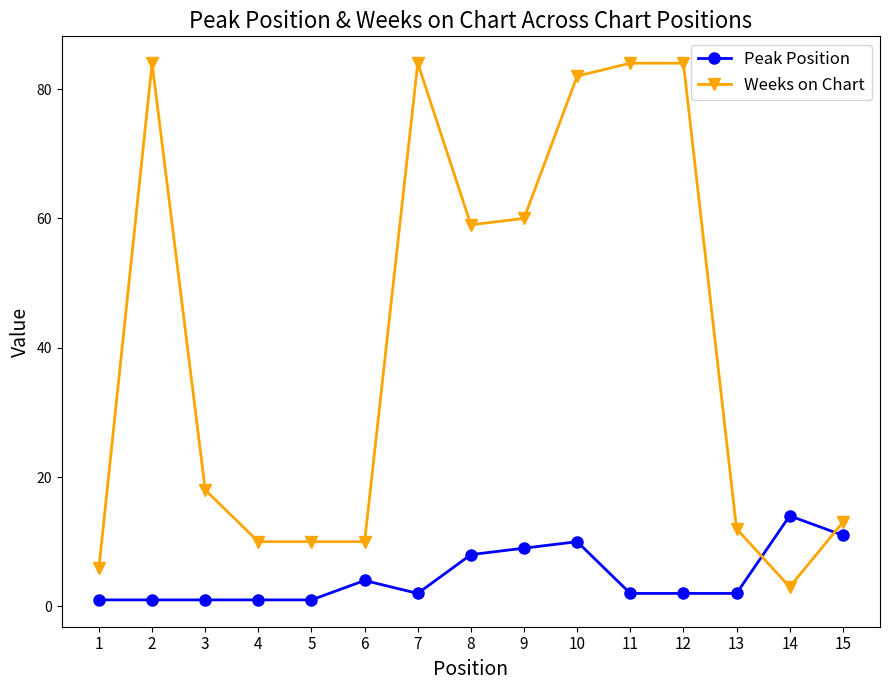

How many times do Weeks on Chart and Peak Position cross each other?

2